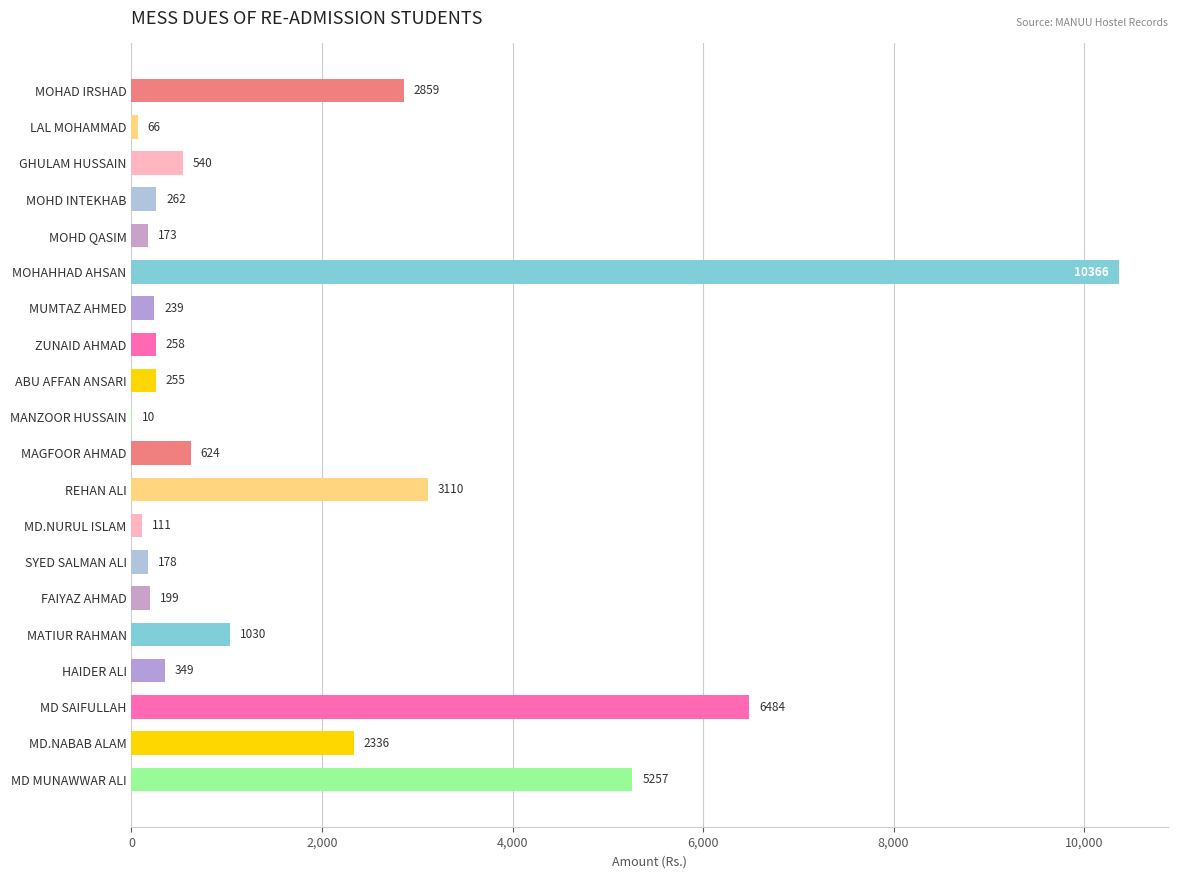

Is it true that the value at MOHAHHAD AHSAN is 3302.3?

False